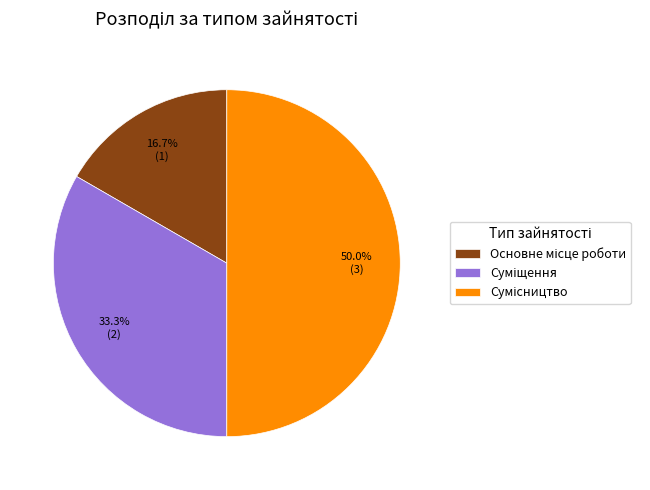

Count the number of slices in the pie.

3